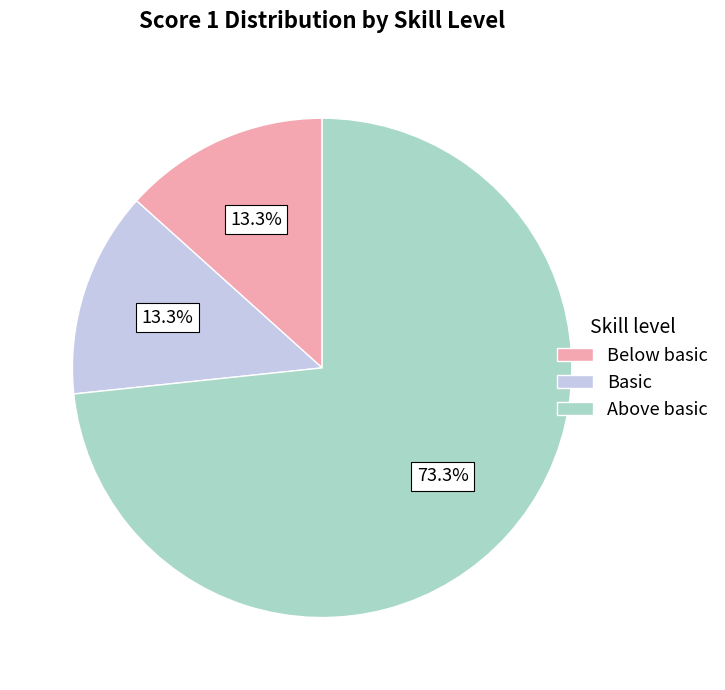

Is there any slice that represents more than half of the pie?

Yes